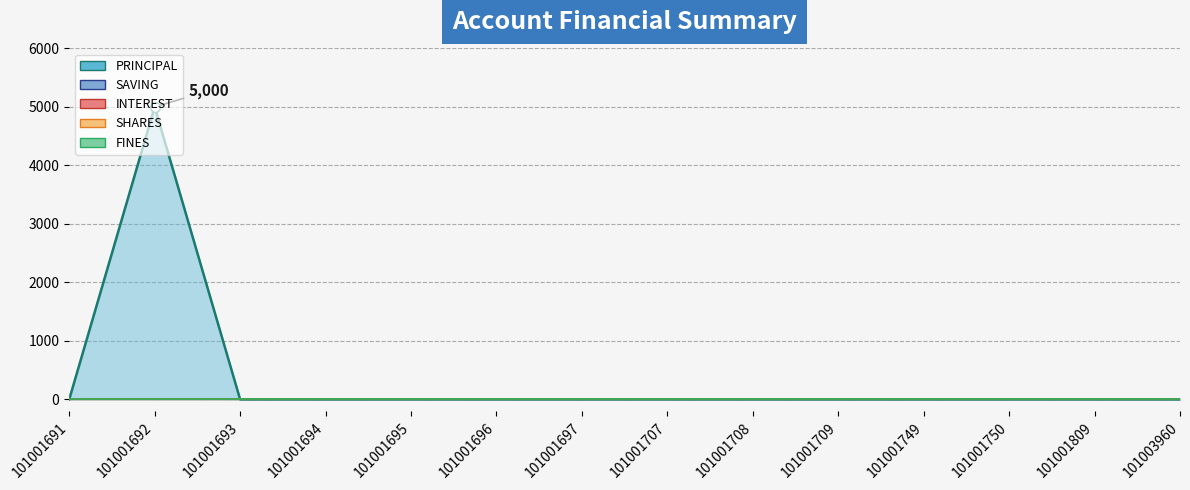

What is the maximum value shown in the chart?

5000